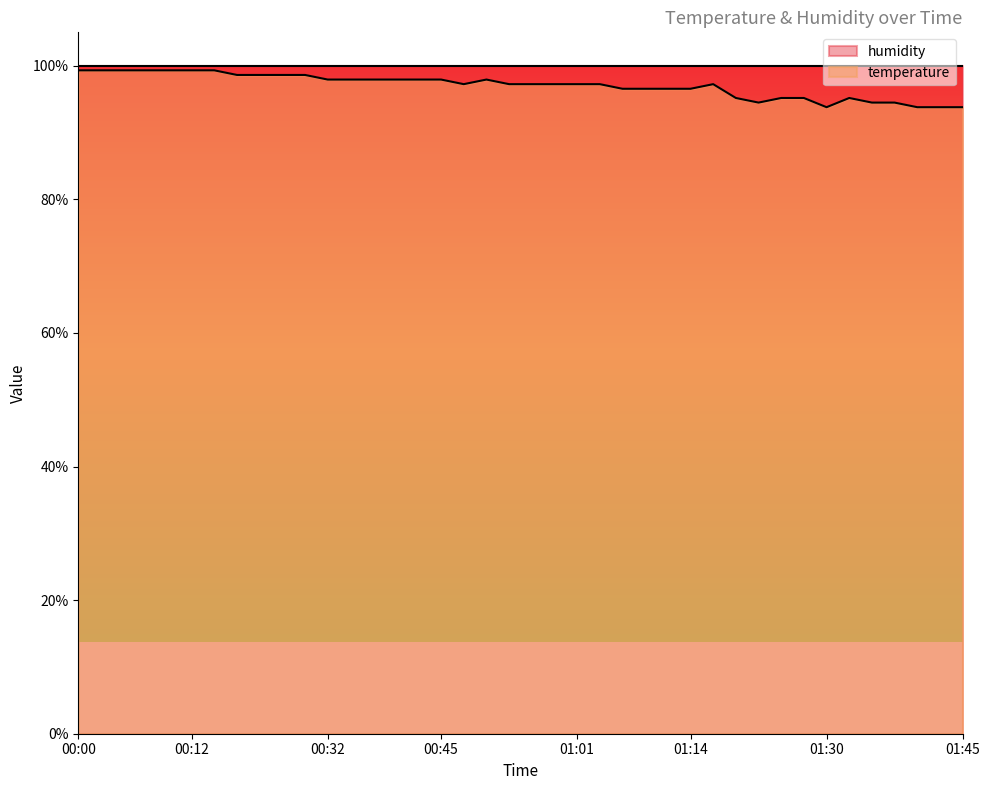

At which category does the data reach its first local peak?

00:51